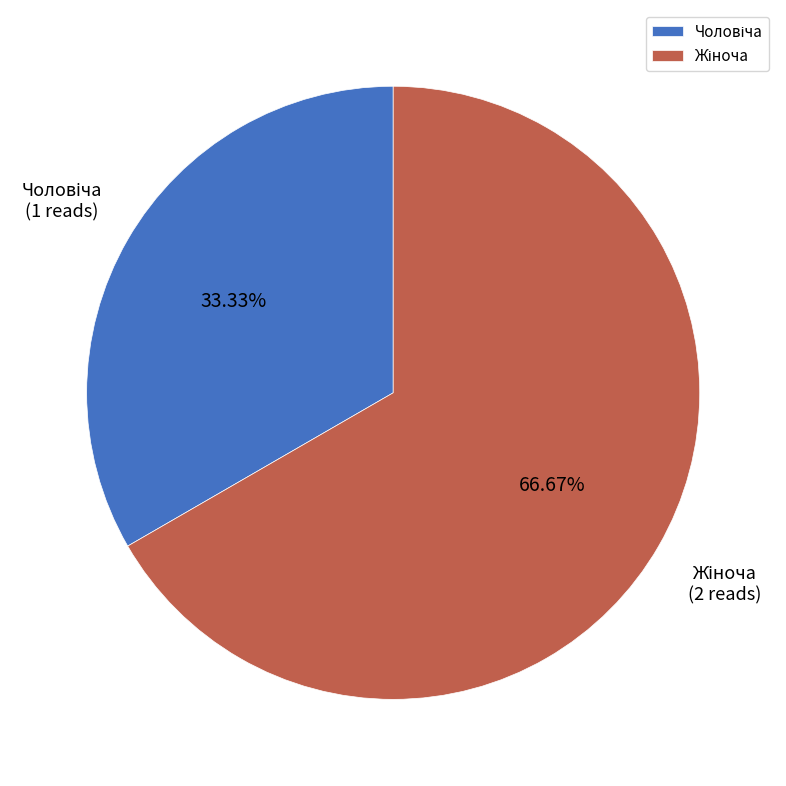

Is there a majority slice in this chart?

Yes